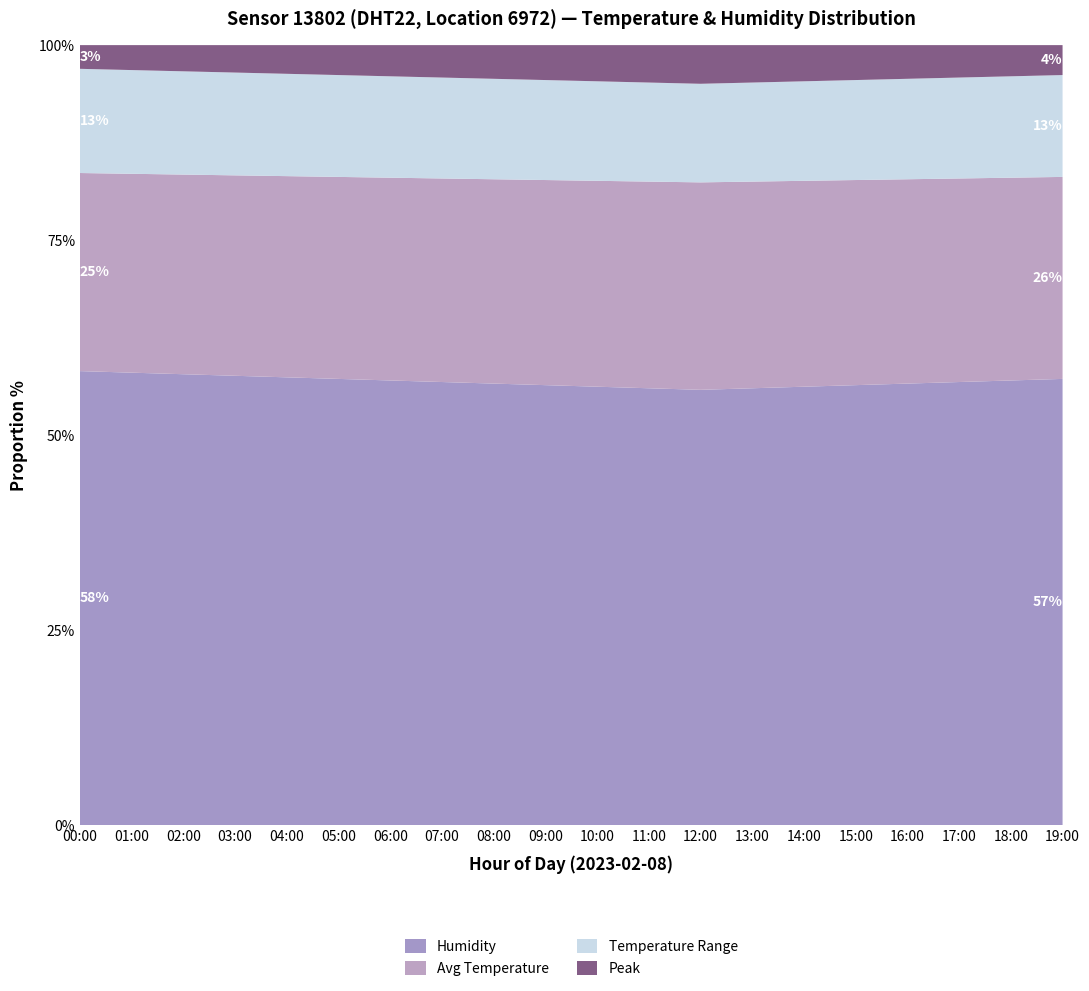

What is the minimum value for Humidity?

55.8